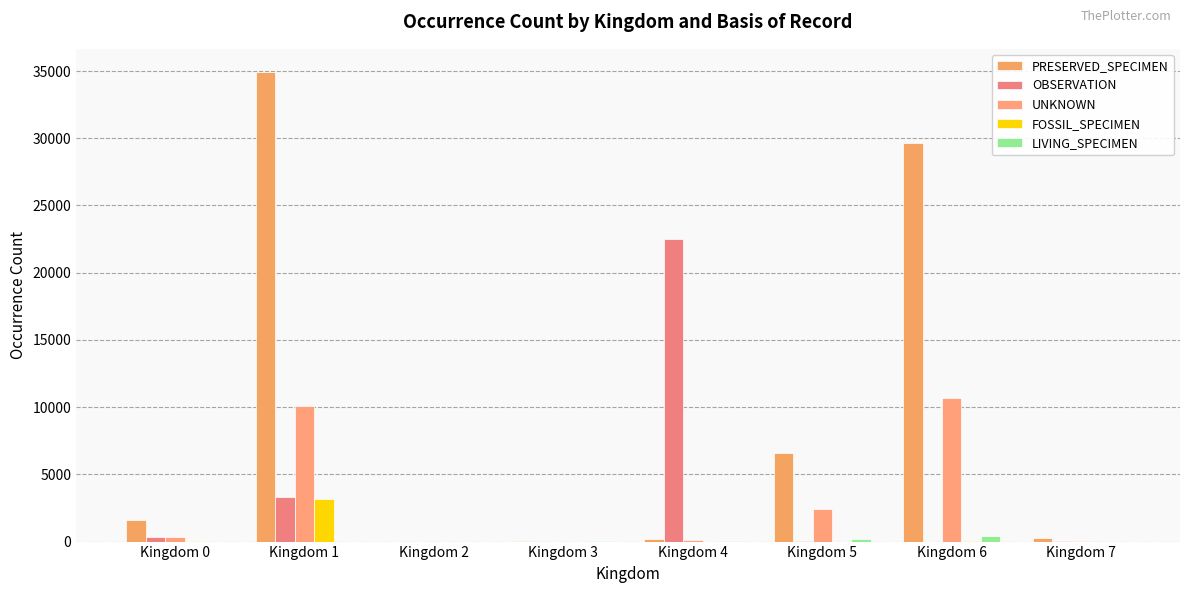

Does the chart contain stacked bars?

No